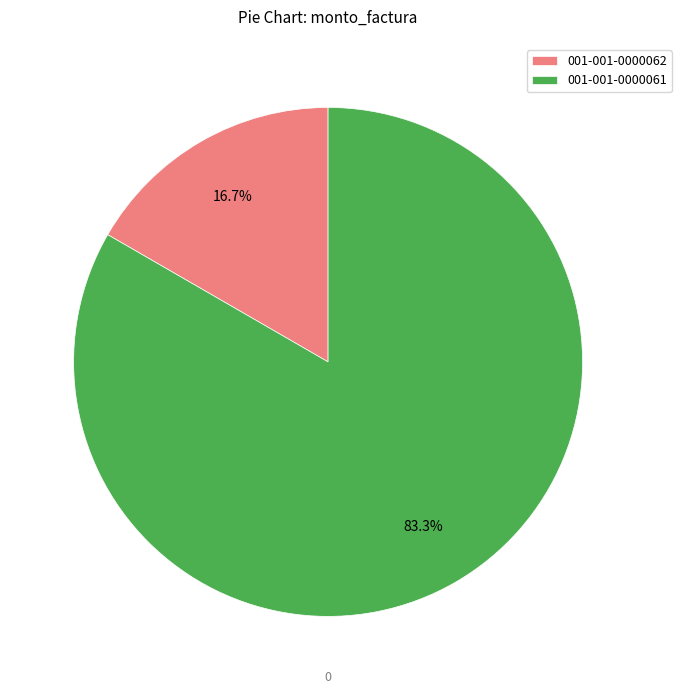

Is it true that 001-001-0000062 is 17% of the pie?

True